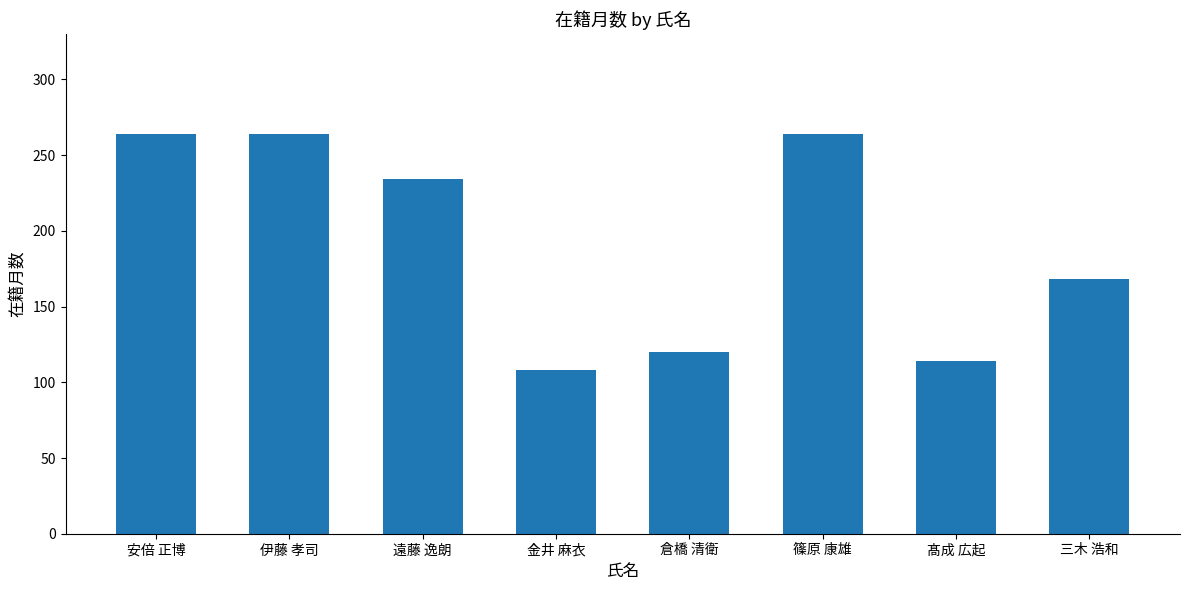

What is the label of the 8th bar from the right?

安倍 正博